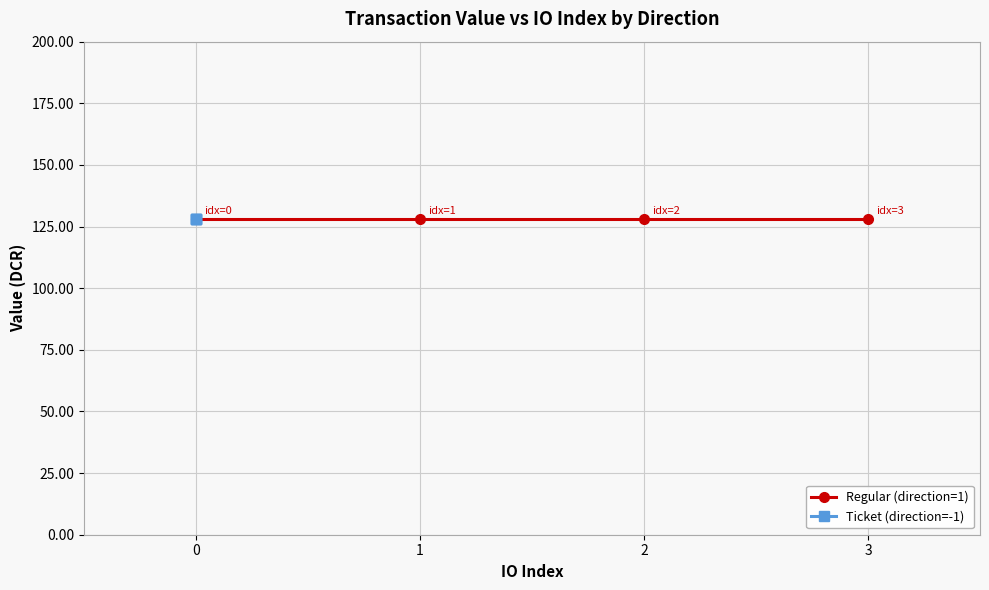

True or false: Ticket (direction=-1) and Regular (direction=1) cross at least once.

False